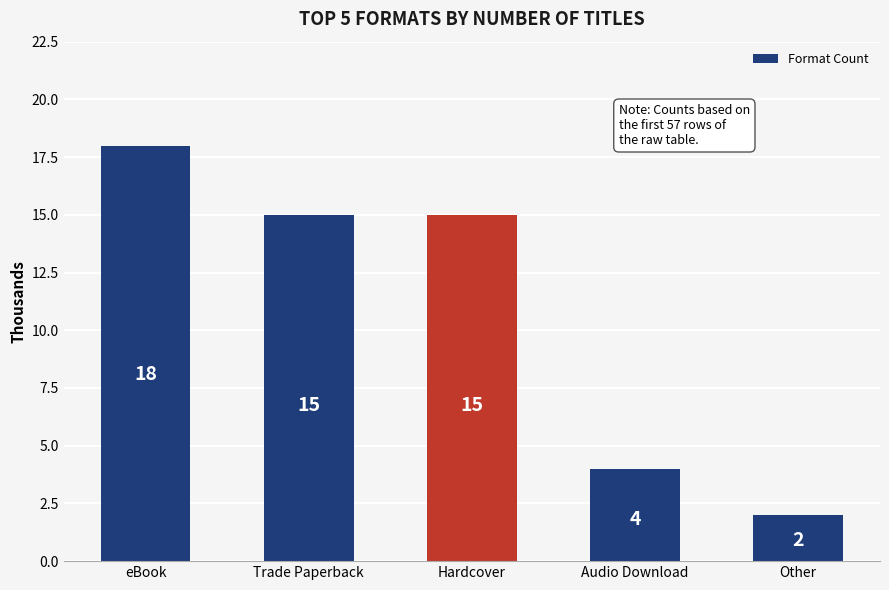

What is the change in value from eBook to Audio Download?

-14